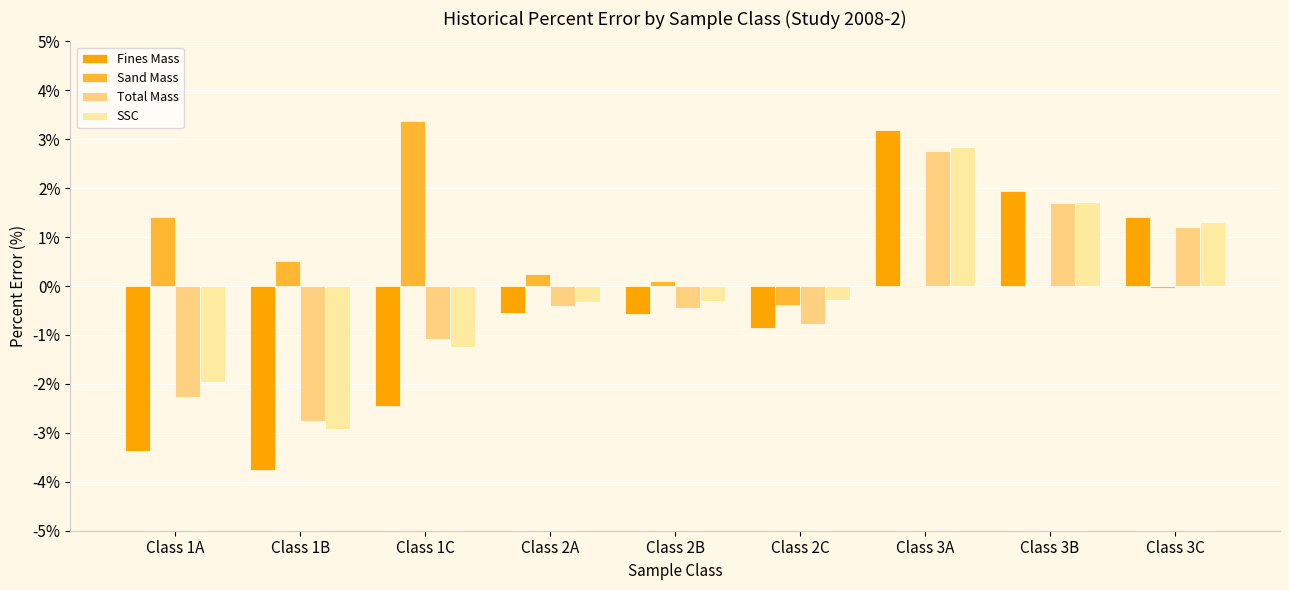

Are the bars horizontal?

No